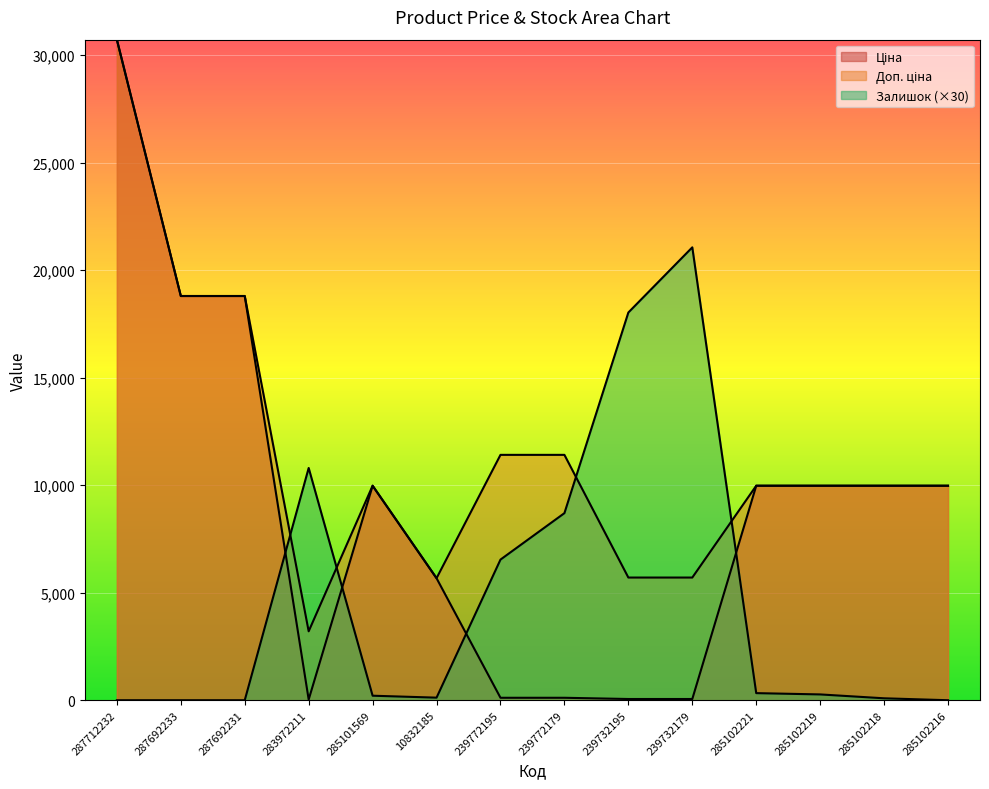

What is the value of the Залишок point at the 12th from the left?

270.0